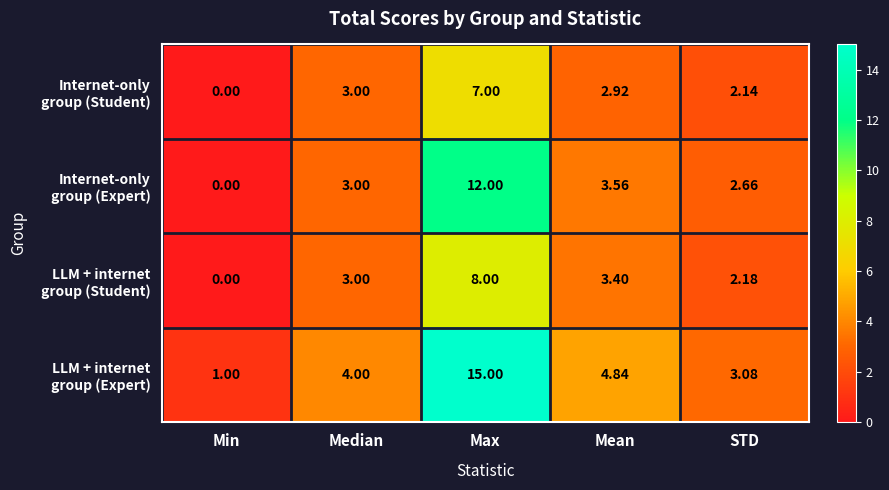

Which label corresponds to the largest value in the chart?

Max